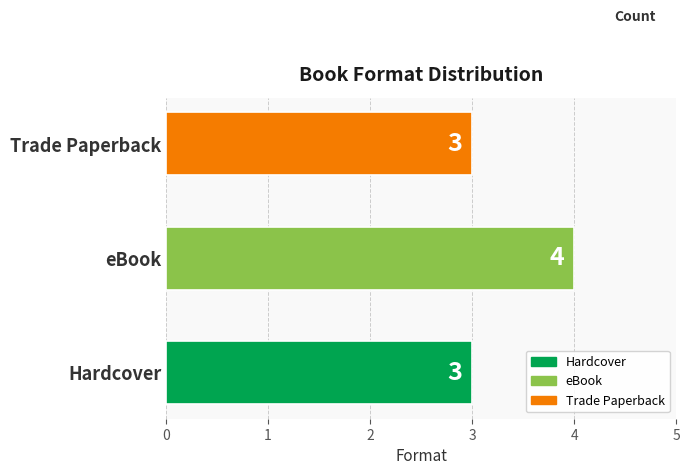

Are the bars grouped side by side (vs. stacked)?

No